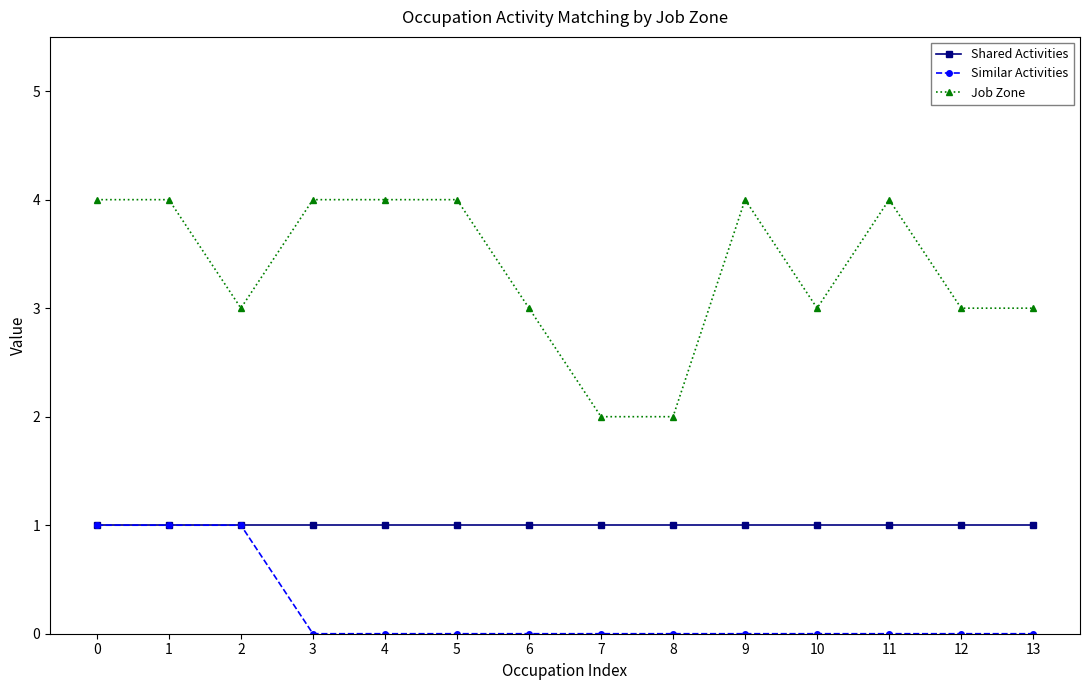

What are all the series names shown in the legend?

Shared Activities, Similar Activities, Job Zone